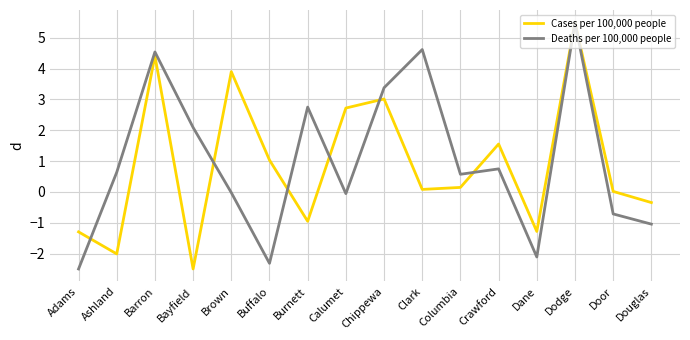

What is the total value across all series at Chippewa?

6.4